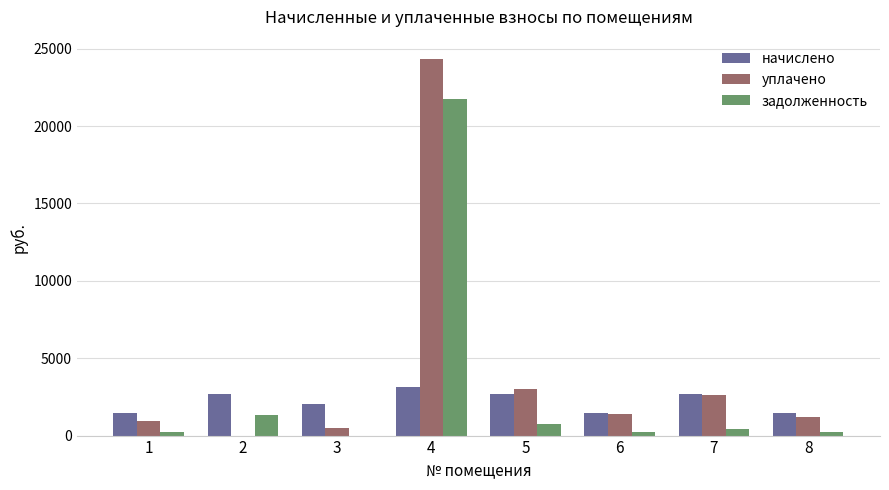

Is it true that уплачено equals 460.4 at 6?

False